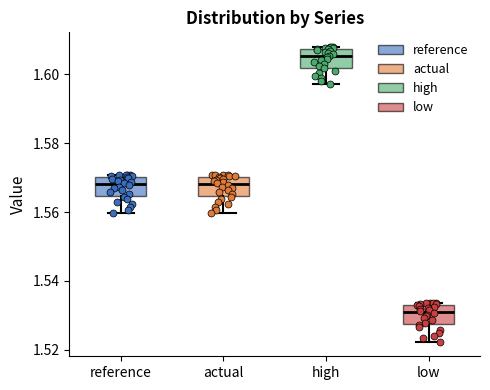

Reading left to right, transcribe this box plot: for each box, give where its median line is, the range the box spans, and where its two whiskers end, as read against the y-axis. The values are not printed on the chart, so give them approximately, as read against the axis.

reference: median 1.568, box 1.564 to 1.570, whiskers 1.560 to 1.570 (just above the box's upper edge)
actual: median 1.568, box 1.564 to 1.570, whiskers 1.560 to 1.570 (just above the box's upper edge)
high: median 1.606, box 1.602 to 1.608, whiskers 1.598 to 1.608 (just above the box's upper edge)
low: median 1.530, box 1.528 to 1.534, whiskers 1.522 to 1.534 (just above the box's upper edge)